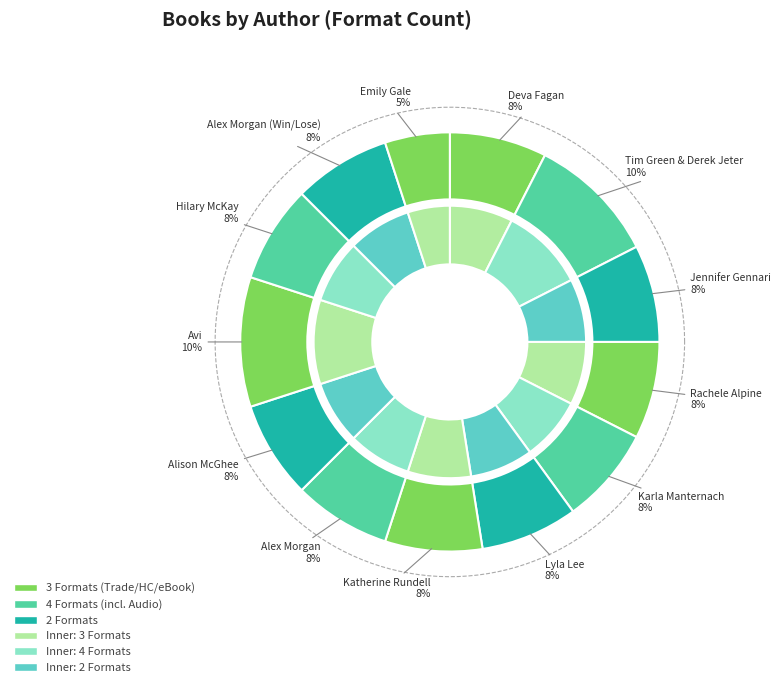

What percentage is the Jennifer Gennari slice, to the nearest percent?

8%